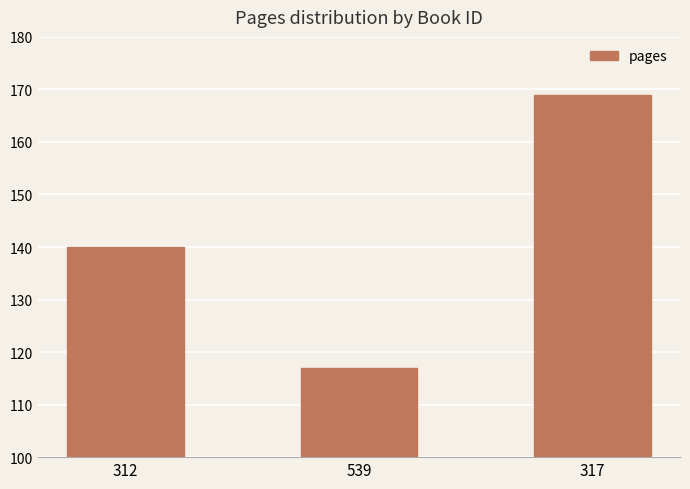

True or false: the data shows 140 at 312.

True